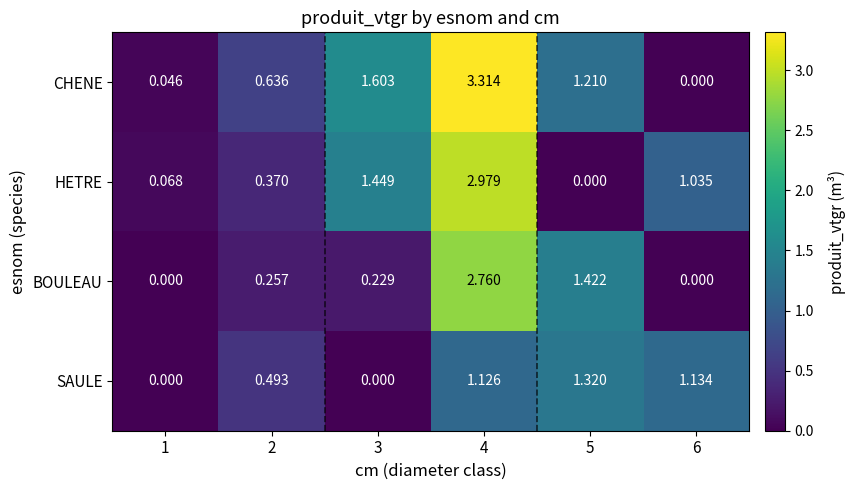

List the series in order of their peak value, lowest first.

SAULE, BOULEAU, HETRE, CHENE